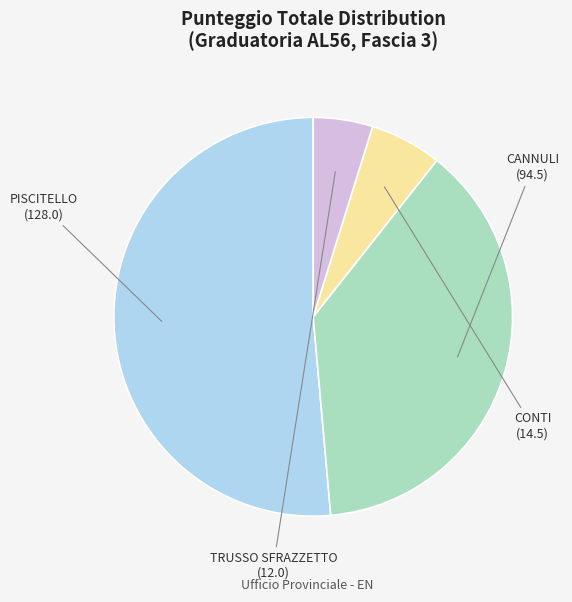

Does any single category account for the majority?

Yes